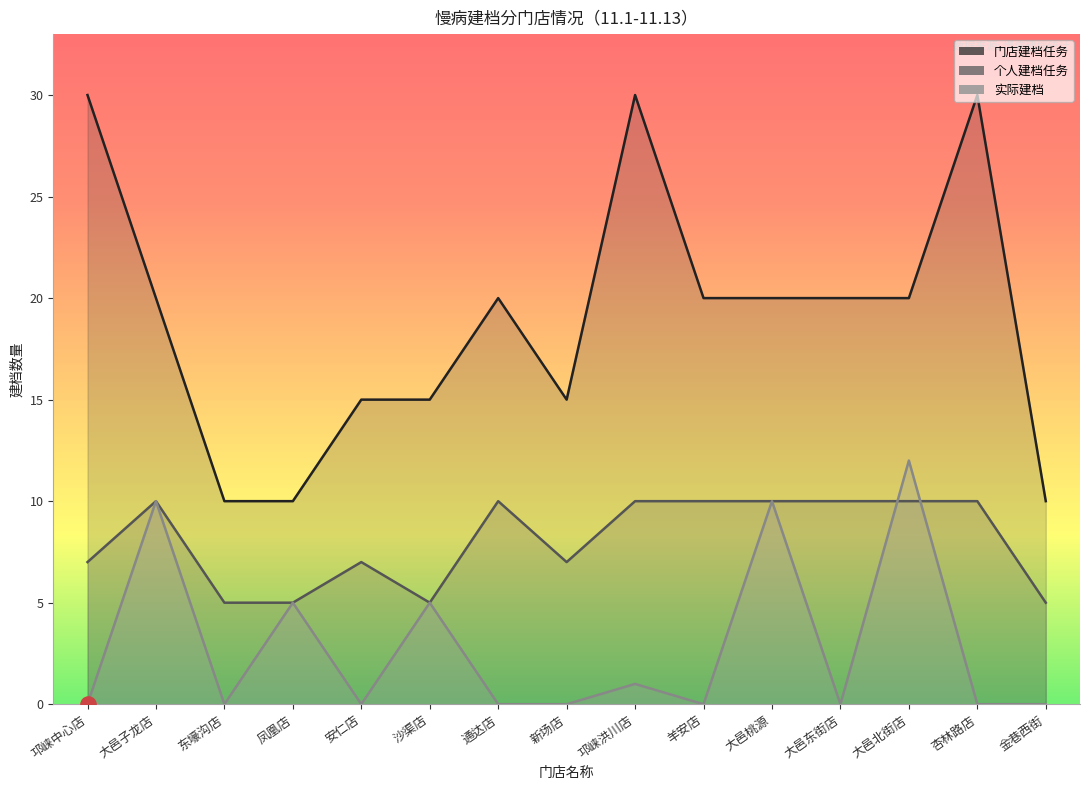

Which series has the widest spread of Y values?

门店建档任务